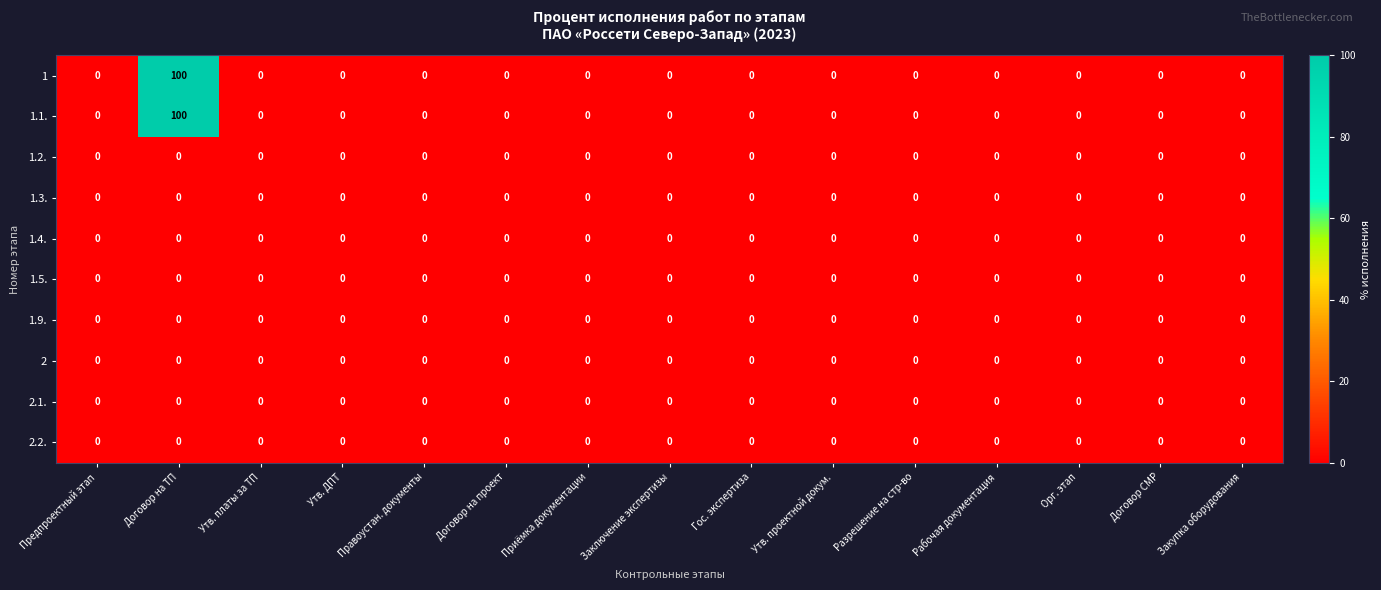

What is the greatest value displayed?

100